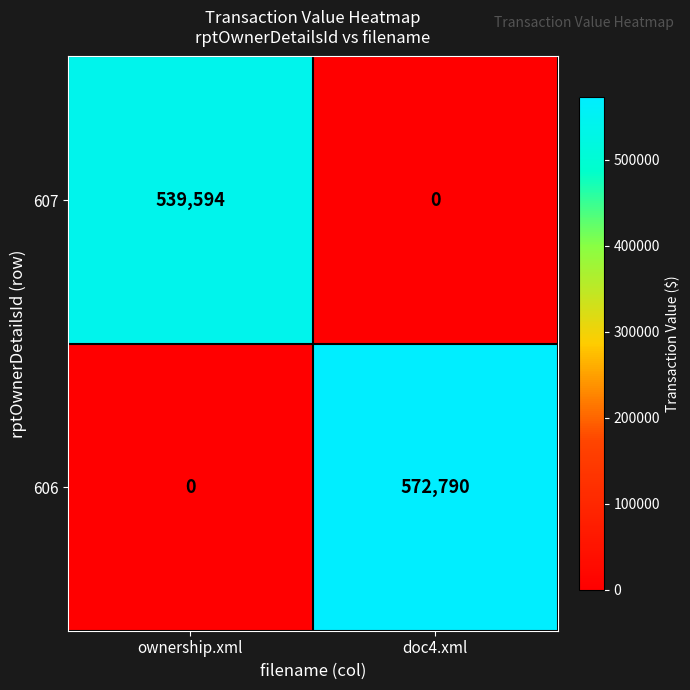

True or false: 607 has a value of -335546 at doc4.xml.

False